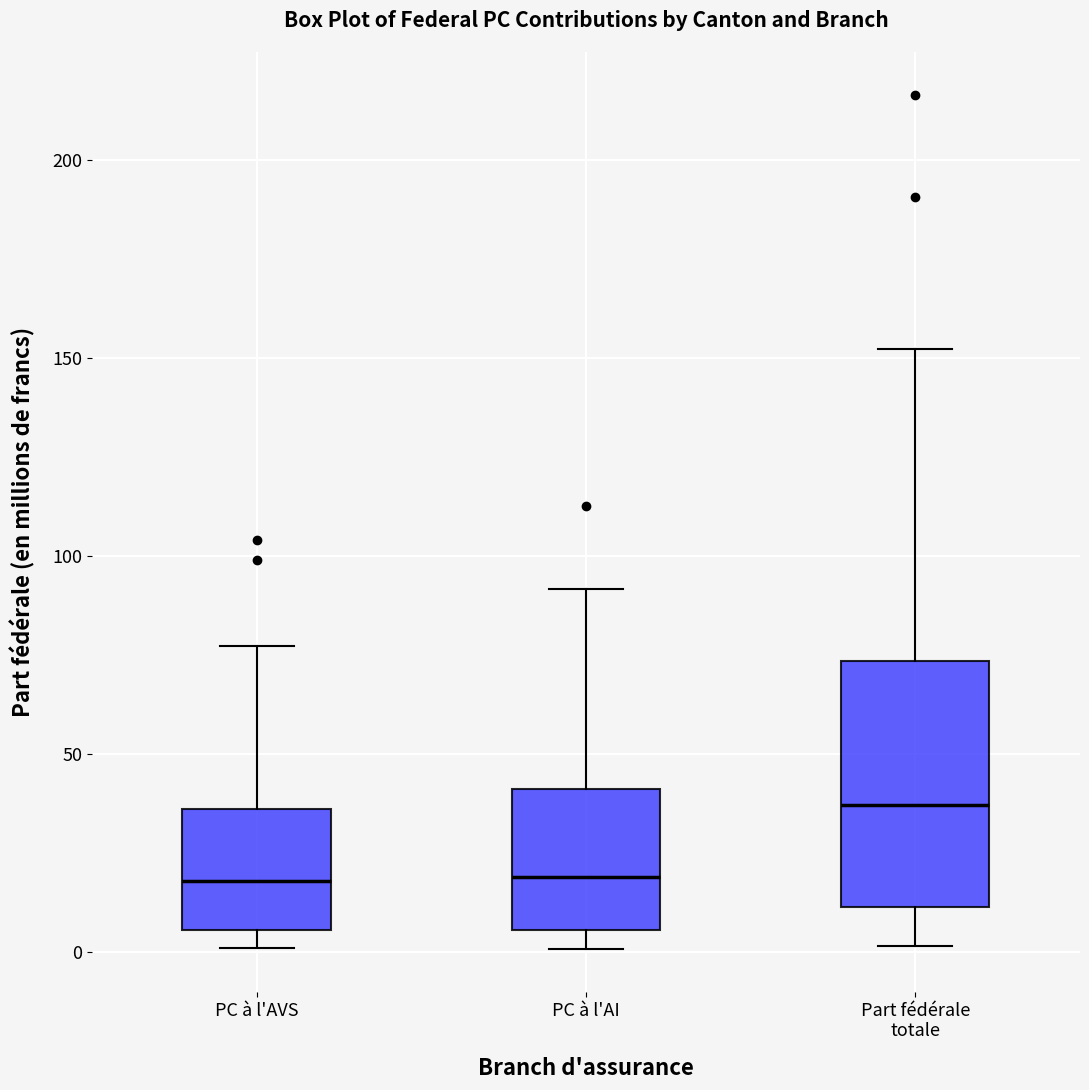

Which box has the highest median line?

Part fédérale totale